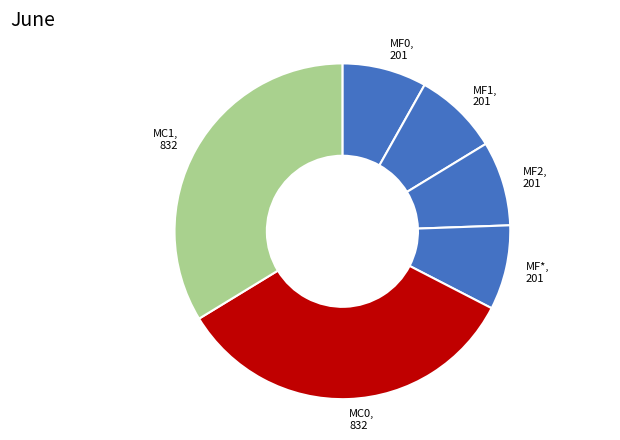

Which has a higher value, MF0, 201 or MC1, 832?

MC1, 832